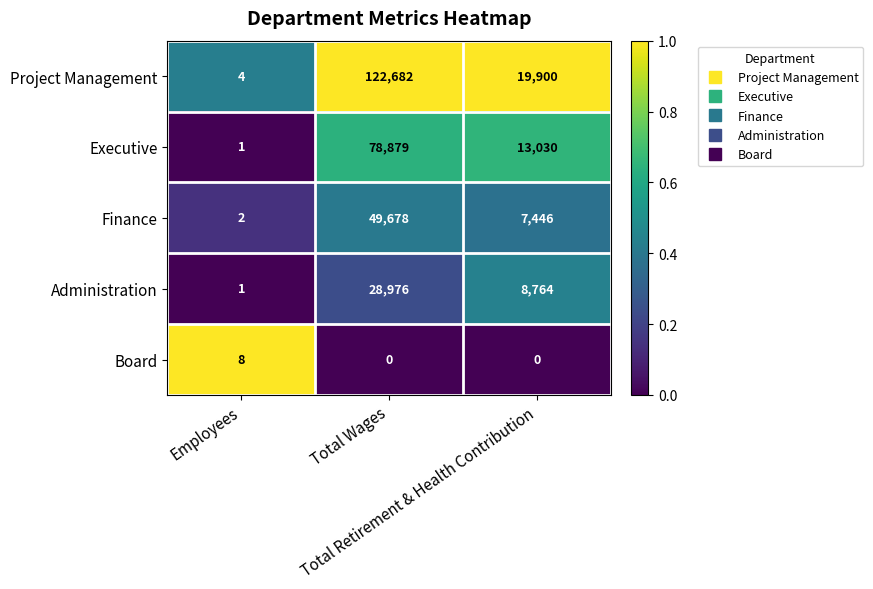

How many Board values are between 0 and 8?

3